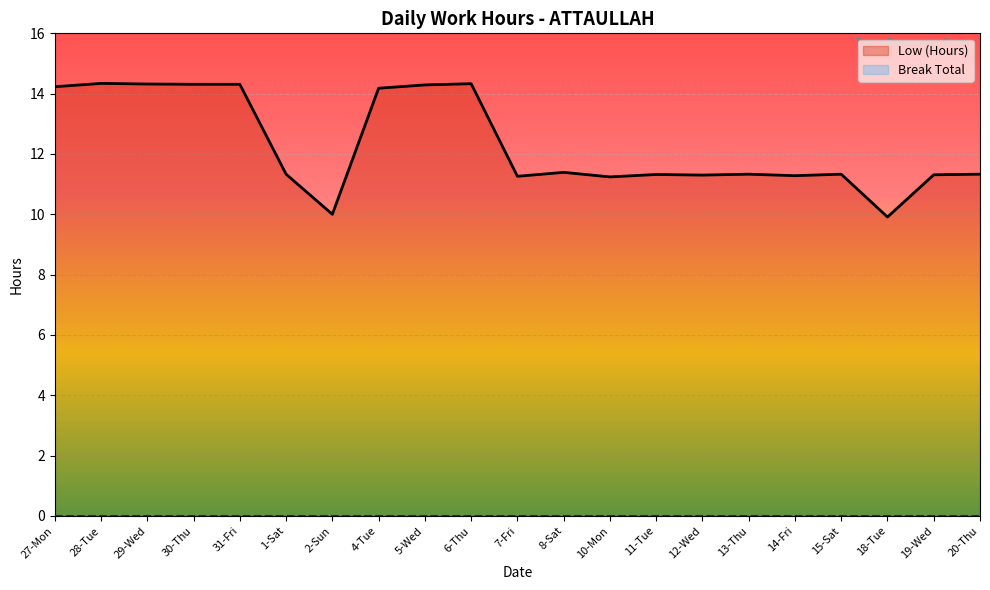

How many series are shown in this chart?

1